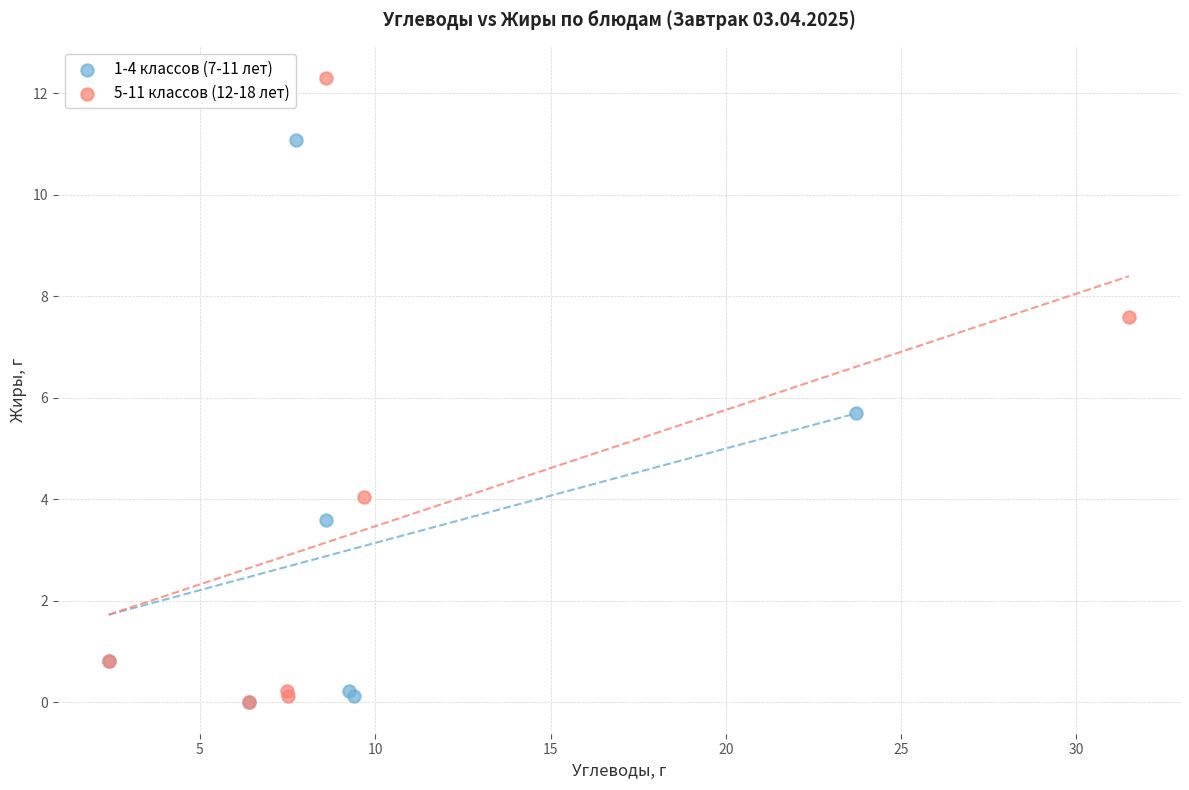

Which series has the largest Y range (max minus min)?

5-11 классов (12-18 лет)